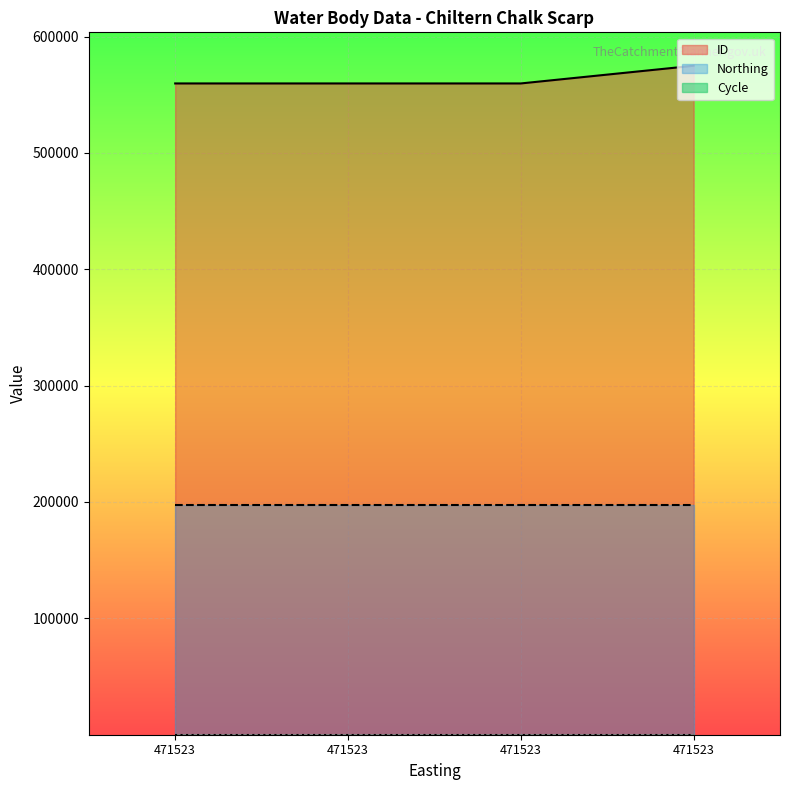

The Cycle series shows 3 at 471523. True or false?

True